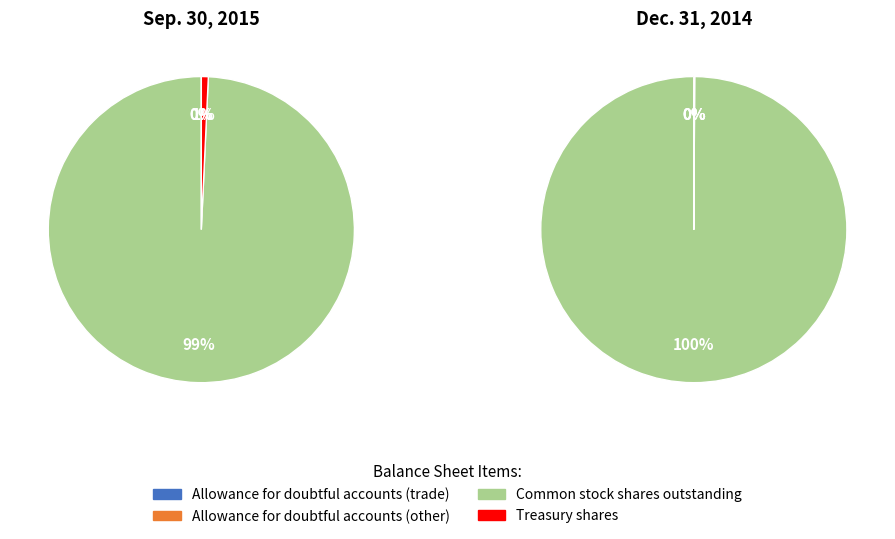

Does Common stock shares outstanding account for over 50% of the chart?

Yes